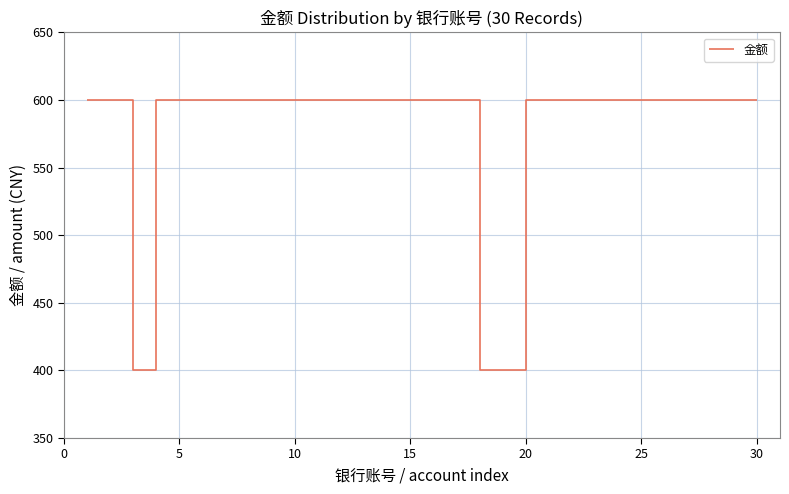

What is the smallest value displayed?

400